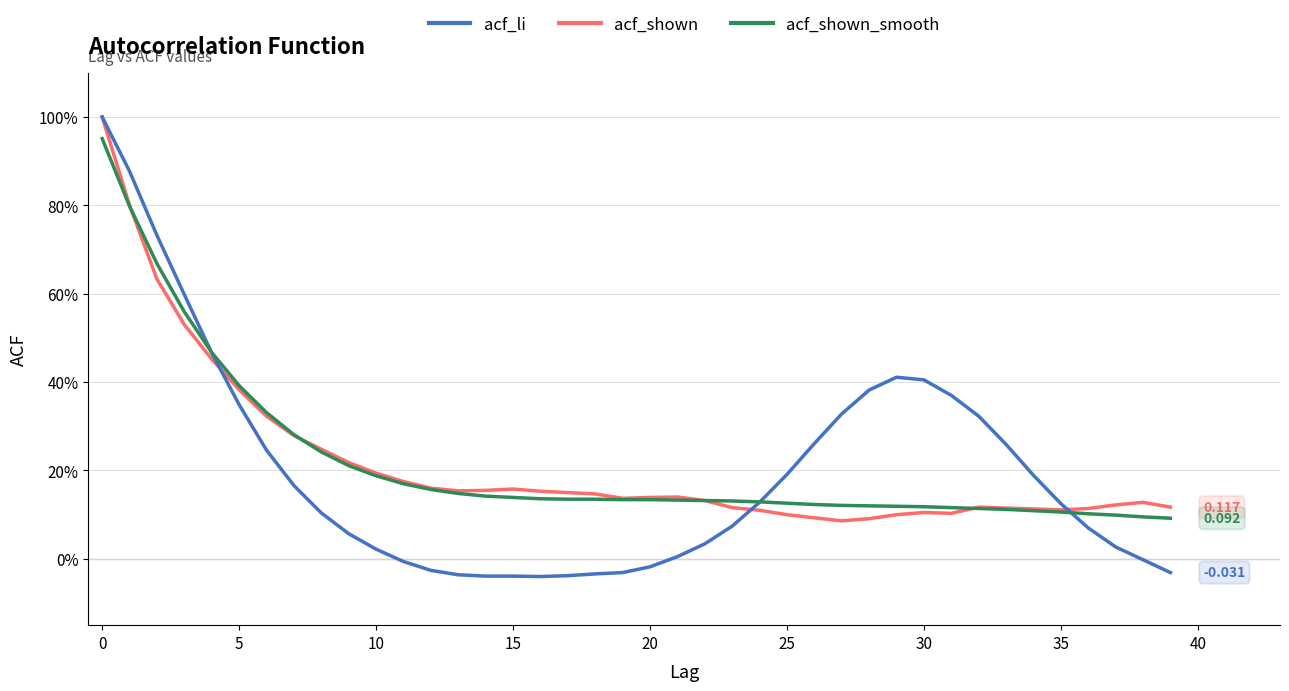

In acf_shown, how many points are higher than both neighbors (excluding endpoints)?

5